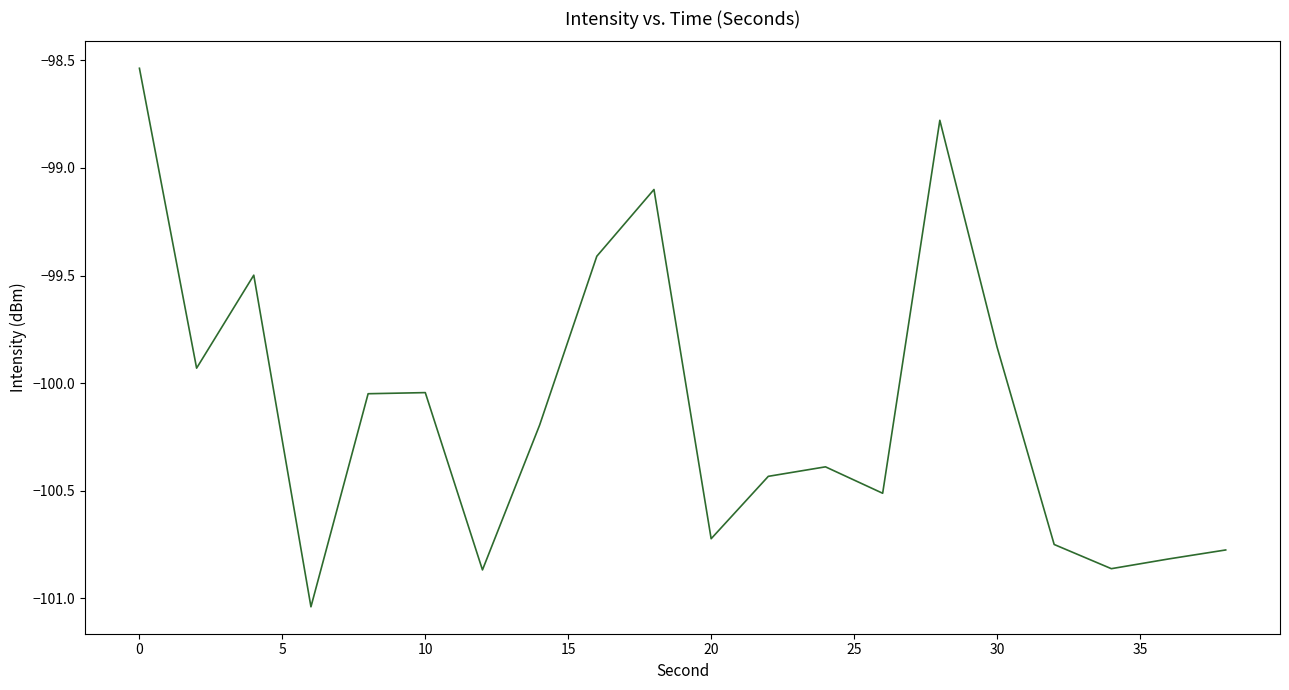

What is the average value?

-100.1